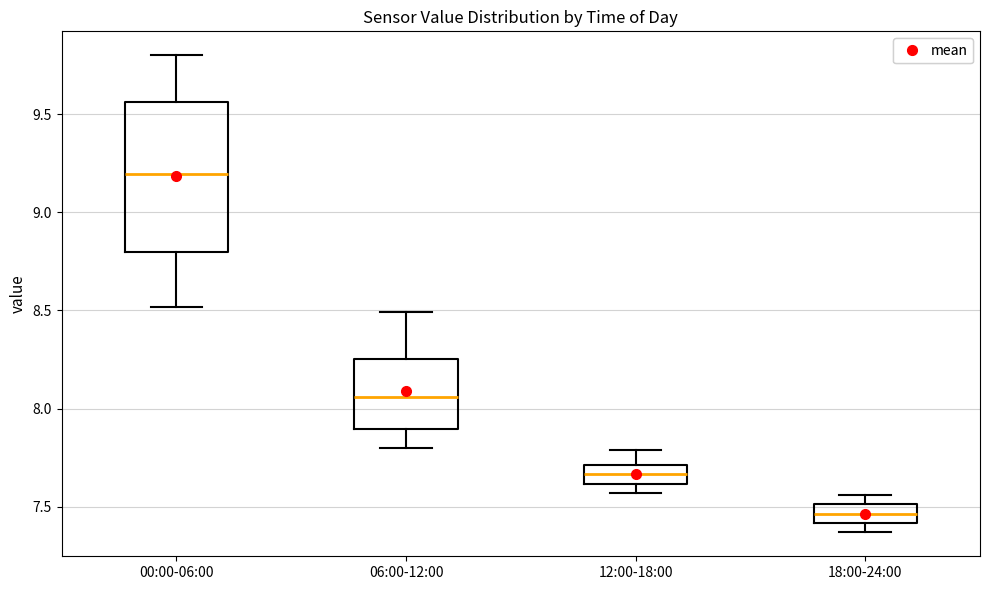

Which box's median line is the lowest?

18:00-24:00